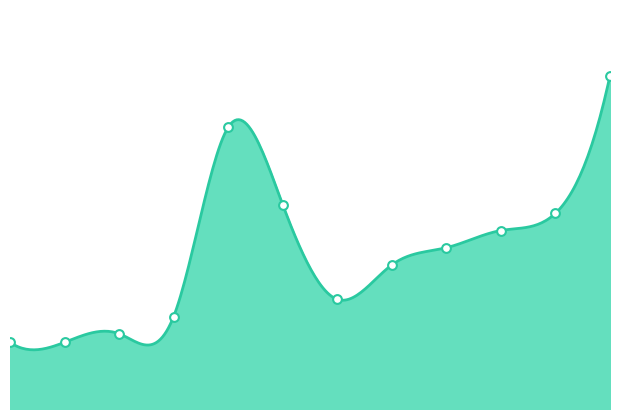

What is the change in value from Inleiding to Wat ga je leren??

+5.2